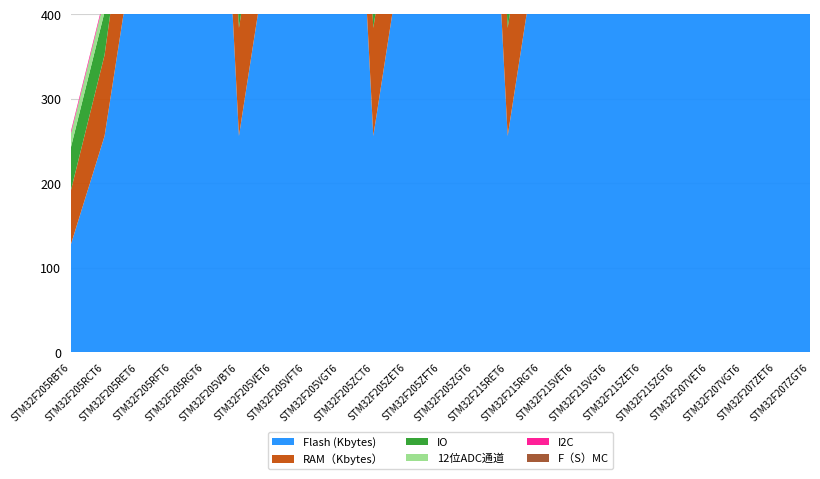

Reading left to right, what are all the values shown in this chart?

Flash (Kbytes): 128	256	512	768	1024	256	512	768	1024	256	512	768	1024	256	512	768	1024	512	1024	512	1024	512	1024
RAM（Kbytes）: 64	96	128	128	128	128	128	128	128	128	128	128	128	128	128	128	128	128	128	128	128	128	128
IO: 51	51	51	51	51	82	82	82	82	114	114	114	114	51	51	82	82	114	114	82	82	82	82
12位ADC通道: 16	16	16	16	16	16	16	16	16	24	24	24	24	16	16	16	16	24	24	16	16	16	16
I2C: 3	3	3	3	3	3	3	3	3	3	3	3	3	3	3	3	3	3	3	2	2	2	2
F（S）MC: 0	0	0	0	0	1	1	1	1	1	1	1	1	0	0	1	1	1	1	1	1	1	1